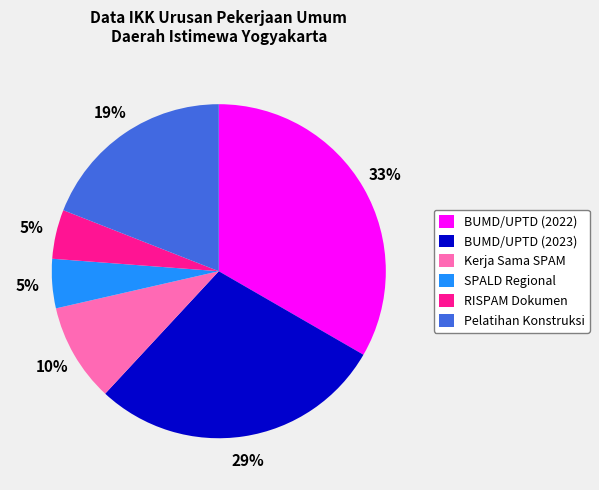

Which slice is the largest?

BUMD/UPTD (2022)